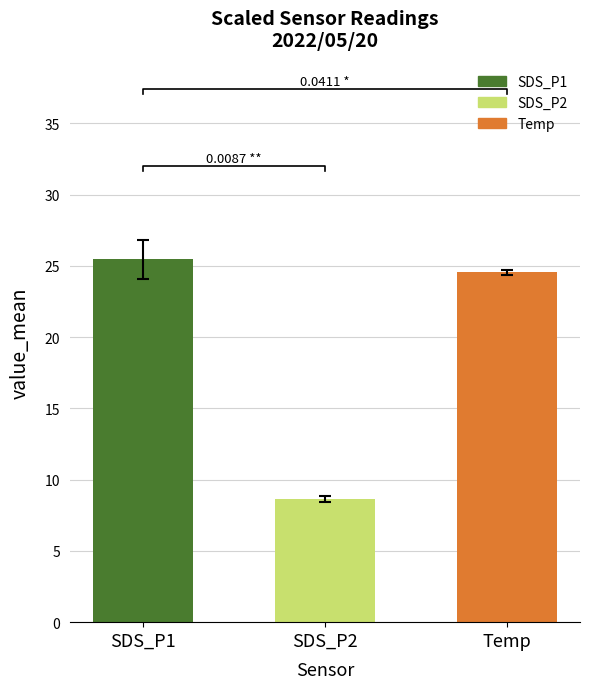

List the series in order of their peak value, lowest first.

SDS_P2, Temp, SDS_P1